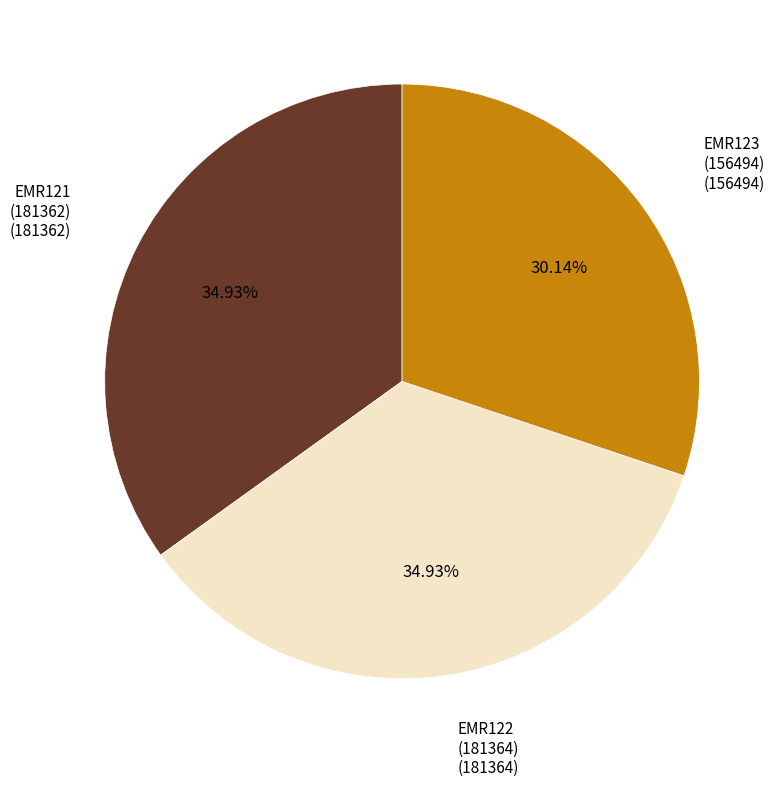

Between EMR123 (156494) and EMR122 (181364), which is larger?

EMR122 (181364)